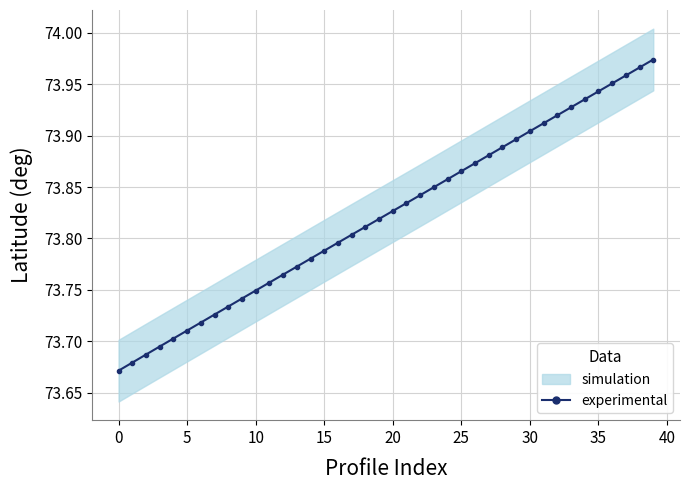

What is the value of the 24th point from the left?

73.8